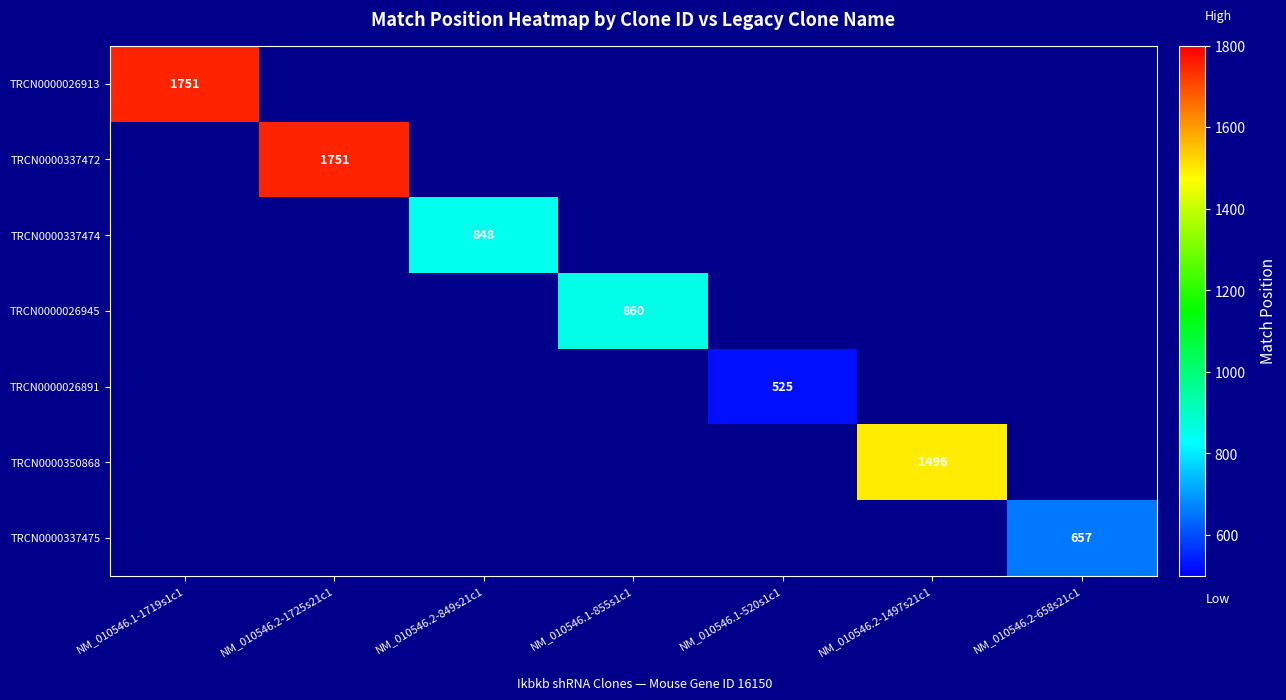

List the labels in order of TRCN0000026945 value, smallest first.

NM_010546.1-1719s1c1, NM_010546.2-1725s21c1, NM_010546.2-849s21c1, NM_010546.1-855s1c1, NM_010546.1-520s1c1, NM_010546.2-1497s21c1, NM_010546.2-658s21c1